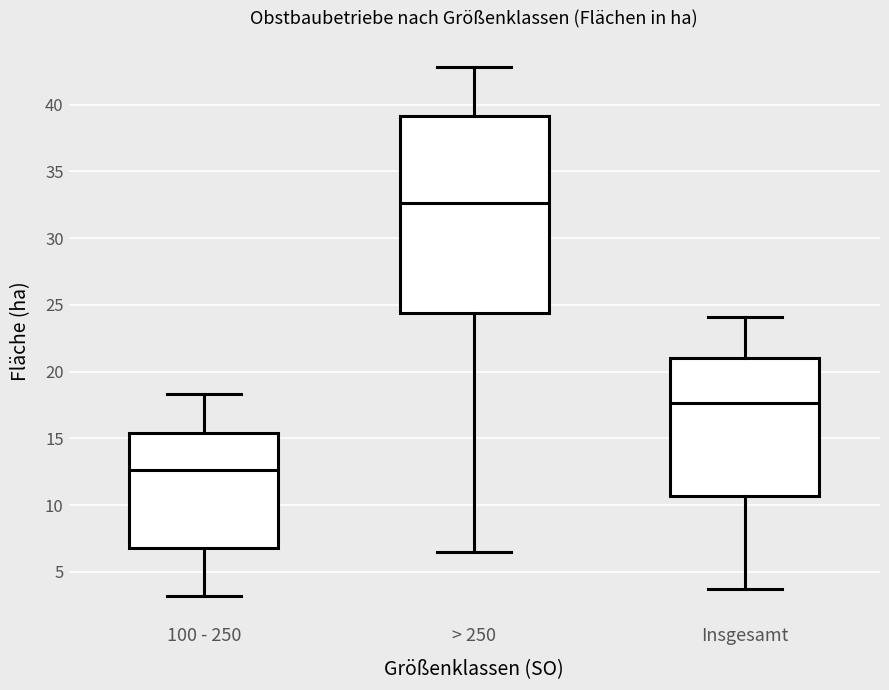

Where does the upper whisker of the box for 100 - 250 end on the y-axis? The values are not printed on the chart, so give them approximately, as read against the axis.

18.5